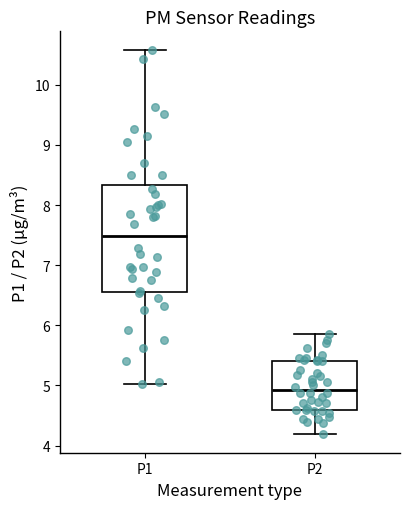

Comparing the boxes themselves (not the whiskers), which one is the tallest?

P1